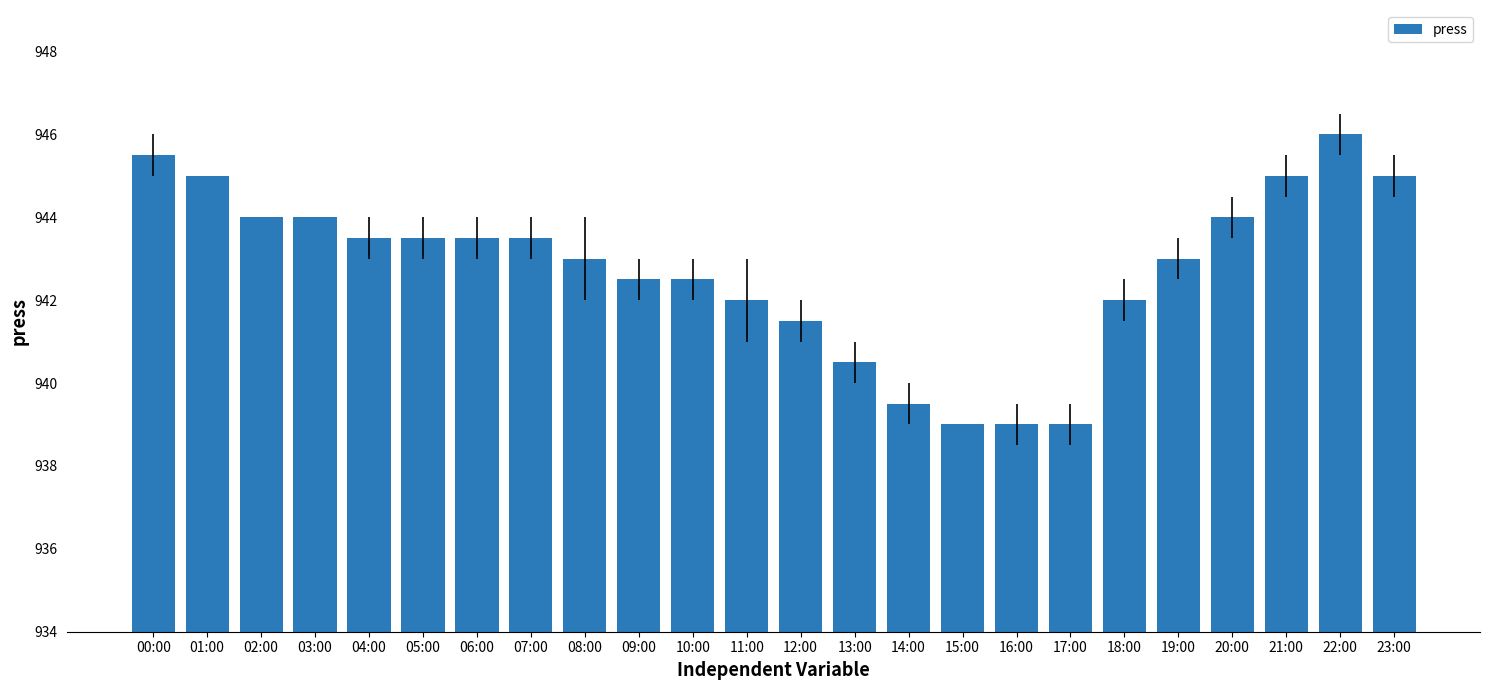

What is the value of the 20th bar from the left?

943.0